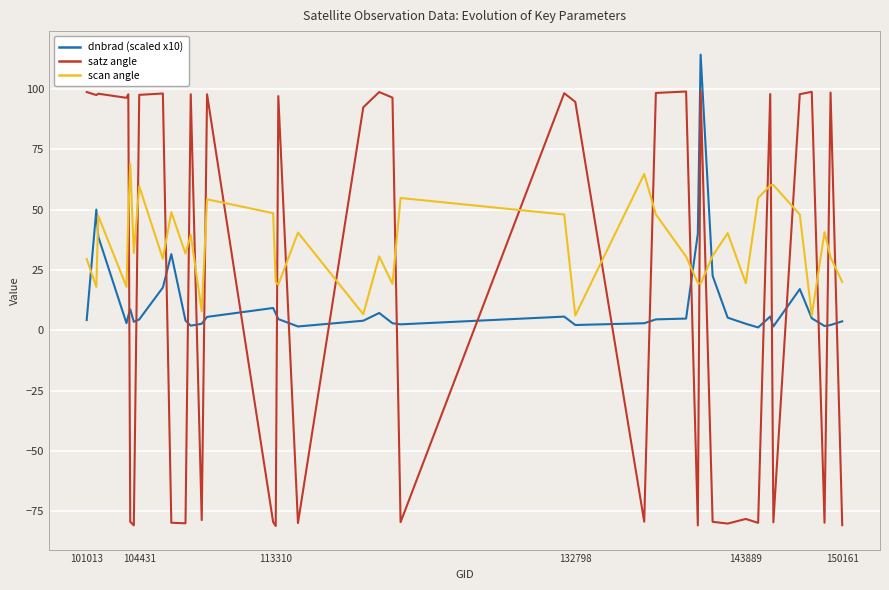

After their last crossing, which series has the higher values: satz angle or scan angle?

scan angle